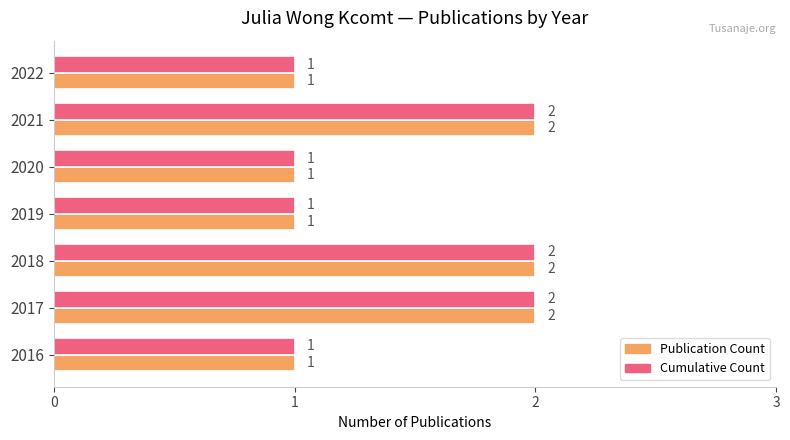

Count the Publication Count values in the range 1 to 2.

7